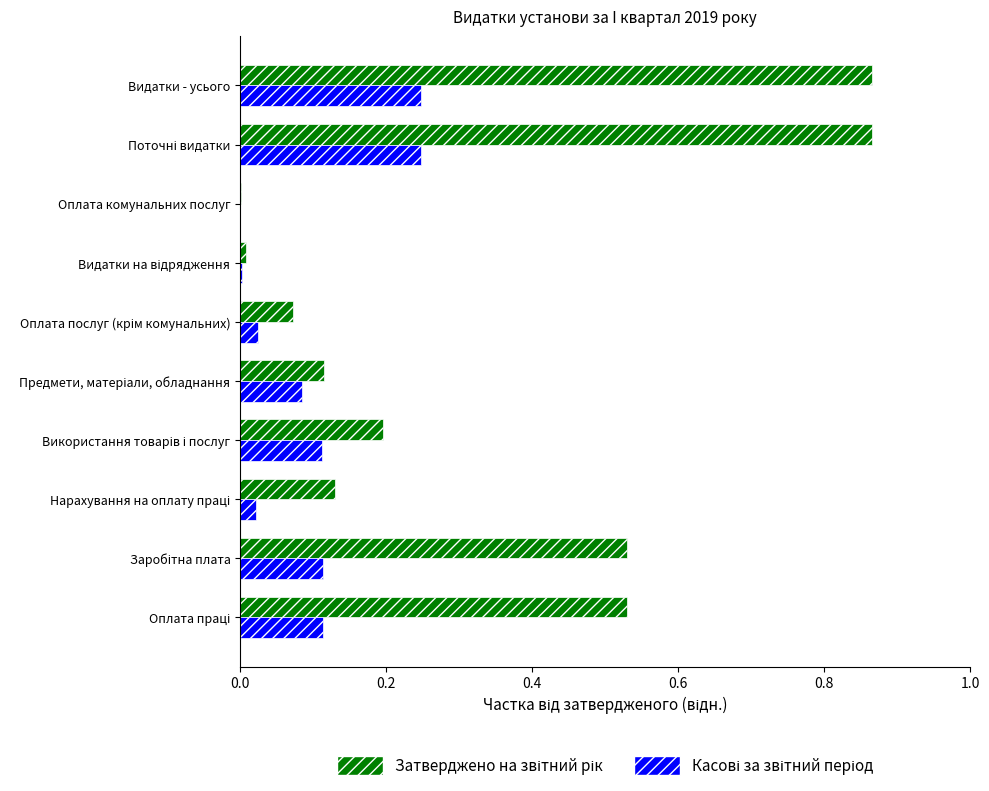

How many categories are shown in the chart?

10